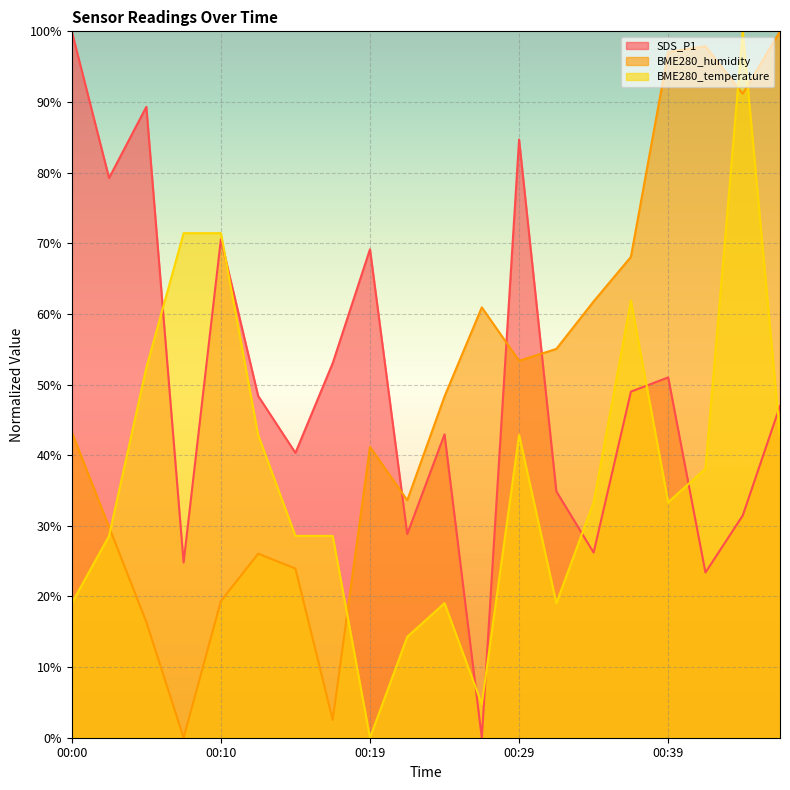

True or false: BME280_humidity has a value of 22.0 at 00:19.

False